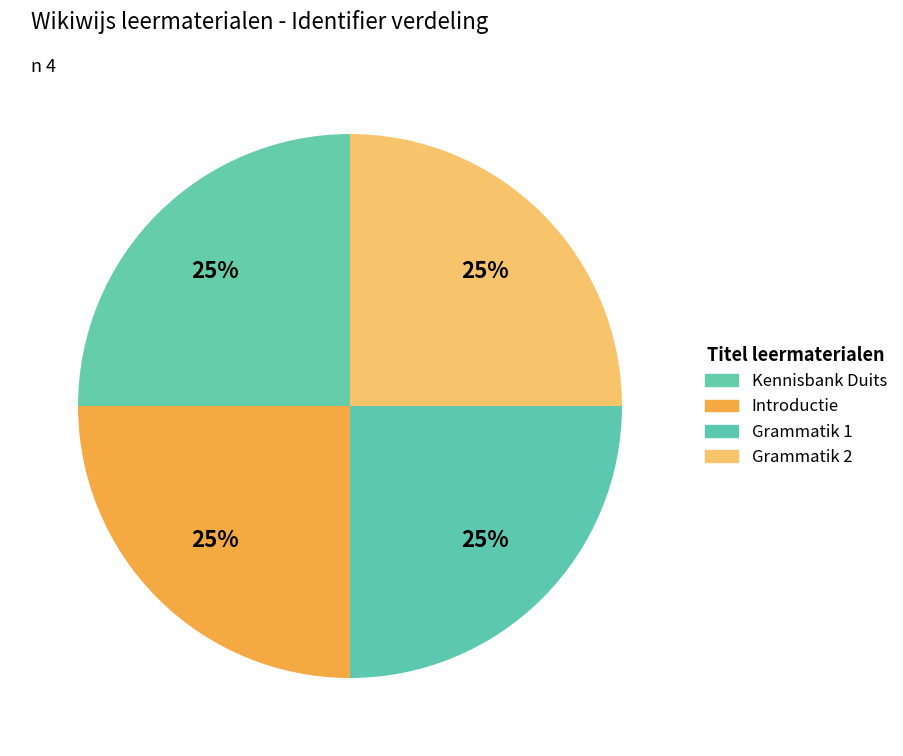

How many segments does this pie chart have?

4